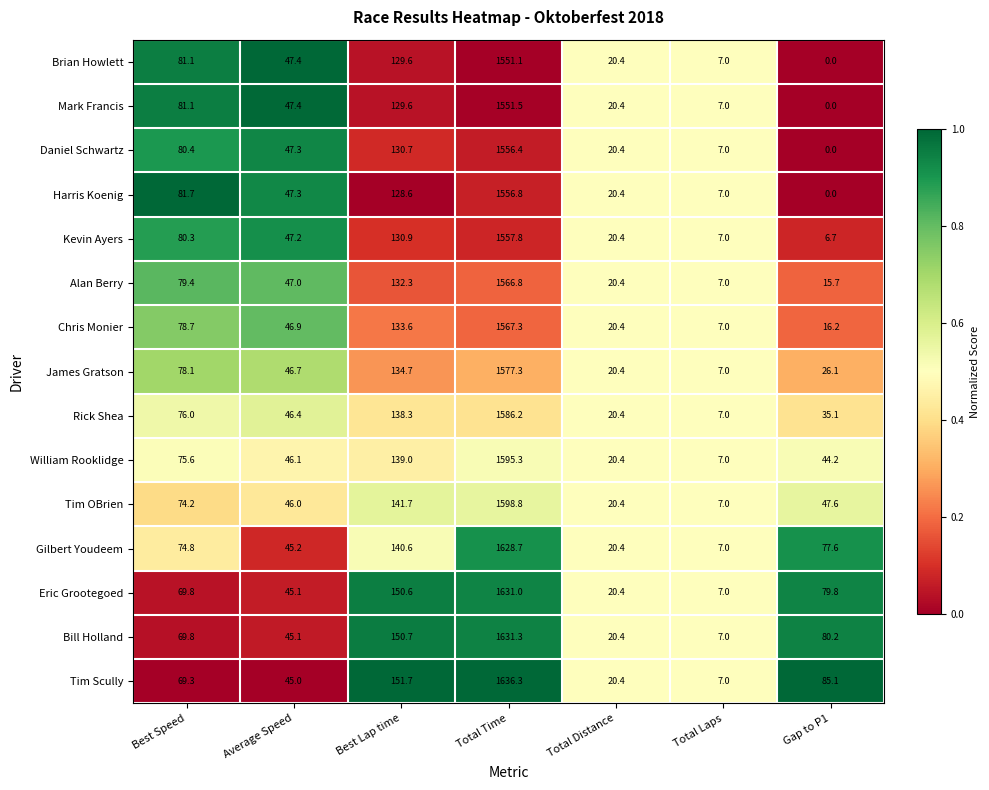

Where is Bill Holland nearest to the value 819?

Best Lap time